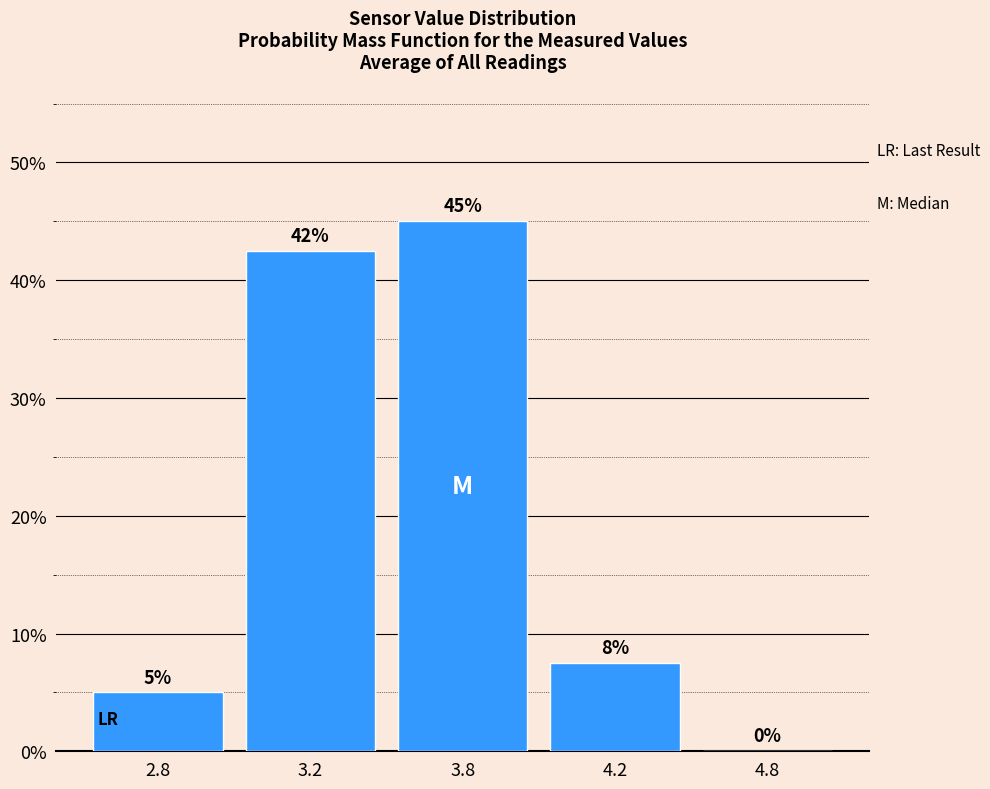

Between 3.2 and 3.8, which is larger?

3.8